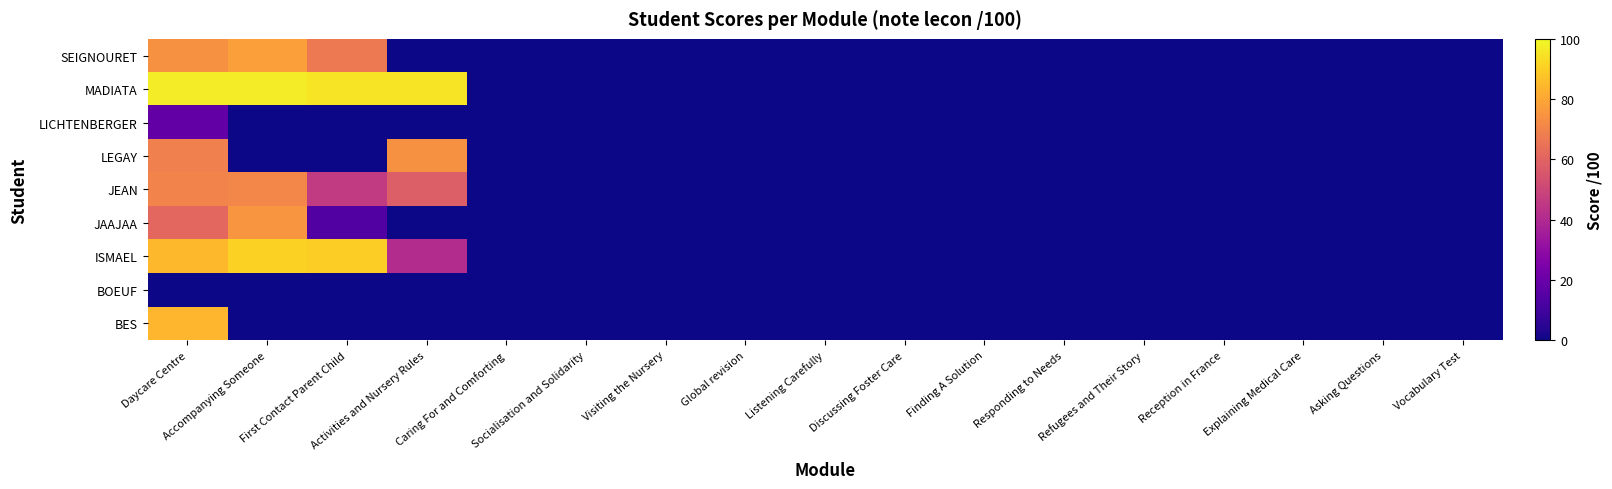

Reading left to right, what are all the values shown in this chart?

BES: Daycare Centre=84	Accompanying Someone=0	First Contact Parent Child=0	Activities and Nursery Rules=0	Caring For and Comforting=0	Socialisation and Solidarity=0	Visiting the Nursery=0	Global revision=0	Listening Carefully=0	Discussing Foster Care=0	Finding A Solution=0	Responding to Needs=0	Refugees and Their Story=0	Reception in France=0	Explaining Medical Care=0	Asking Questions=0	Vocabulary Test=0
BOEUF: Daycare Centre=0	Accompanying Someone=0	First Contact Parent Child=0	Activities and Nursery Rules=0	Caring For and Comforting=0	Socialisation and Solidarity=0	Visiting the Nursery=0	Global revision=0	Listening Carefully=0	Discussing Foster Care=0	Finding A Solution=0	Responding to Needs=0	Refugees and Their Story=0	Reception in France=0	Explaining Medical Care=0	Asking Questions=0	Vocabulary Test=0
ISMAEL: Daycare Centre=85	Accompanying Someone=91	First Contact Parent Child=90	Activities and Nursery Rules=41	Caring For and Comforting=0	Socialisation and Solidarity=0	Visiting the Nursery=0	Global revision=0	Listening Carefully=0	Discussing Foster Care=0	Finding A Solution=0	Responding to Needs=0	Refugees and Their Story=0	Reception in France=0	Explaining Medical Care=0	Asking Questions=0	Vocabulary Test=0
JAAJAA: Daycare Centre=61	Accompanying Someone=75	First Contact Parent Child=14	Activities and Nursery Rules=0	Caring For and Comforting=0	Socialisation and Solidarity=0	Visiting the Nursery=0	Global revision=0	Listening Carefully=0	Discussing Foster Care=0	Finding A Solution=0	Responding to Needs=0	Refugees and Their Story=0	Reception in France=0	Explaining Medical Care=0	Asking Questions=0	Vocabulary Test=0
JEAN: Daycare Centre=70	Accompanying Someone=71	First Contact Parent Child=46	Activities and Nursery Rules=58	Caring For and Comforting=0	Socialisation and Solidarity=0	Visiting the Nursery=0	Global revision=0	Listening Carefully=0	Discussing Foster Care=0	Finding A Solution=0	Responding to Needs=0	Refugees and Their Story=0	Reception in France=0	Explaining Medical Care=0	Asking Questions=0	Vocabulary Test=0
LEGAY: Daycare Centre=69	Accompanying Someone=0	First Contact Parent Child=0	Activities and Nursery Rules=74	Caring For and Comforting=0	Socialisation and Solidarity=0	Visiting the Nursery=0	Global revision=0	Listening Carefully=0	Discussing Foster Care=0	Finding A Solution=0	Responding to Needs=0	Refugees and Their Story=0	Reception in France=0	Explaining Medical Care=0	Asking Questions=0	Vocabulary Test=0
LICHTENBERGER: Daycare Centre=18	Accompanying Someone=0	First Contact Parent Child=0	Activities and Nursery Rules=0	Caring For and Comforting=0	Socialisation and Solidarity=0	Visiting the Nursery=0	Global revision=0	Listening Carefully=0	Discussing Foster Care=0	Finding A Solution=0	Responding to Needs=0	Refugees and Their Story=0	Reception in France=0	Explaining Medical Care=0	Asking Questions=0	Vocabulary Test=0
MADIATA: Daycare Centre=97	Accompanying Someone=97	First Contact Parent Child=95	Activities and Nursery Rules=95	Caring For and Comforting=0	Socialisation and Solidarity=0	Visiting the Nursery=0	Global revision=0	Listening Carefully=0	Discussing Foster Care=0	Finding A Solution=0	Responding to Needs=0	Refugees and Their Story=0	Reception in France=0	Explaining Medical Care=0	Asking Questions=0	Vocabulary Test=0
SEIGNOURET: Daycare Centre=74	Accompanying Someone=78	First Contact Parent Child=67	Activities and Nursery Rules=0	Caring For and Comforting=0	Socialisation and Solidarity=0	Visiting the Nursery=0	Global revision=0	Listening Carefully=0	Discussing Foster Care=0	Finding A Solution=0	Responding to Needs=0	Refugees and Their Story=0	Reception in France=0	Explaining Medical Care=0	Asking Questions=0	Vocabulary Test=0